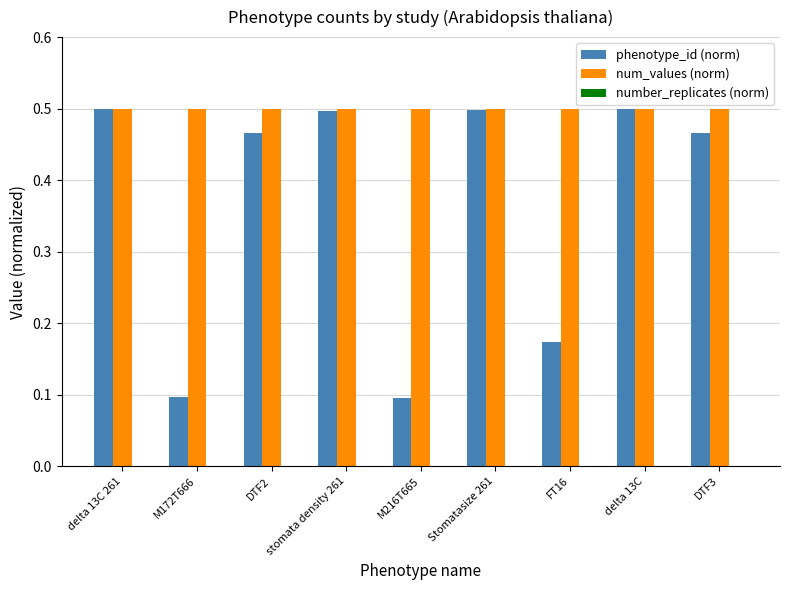

Which series has the largest range (max minus min)?

phenotype_id (norm)